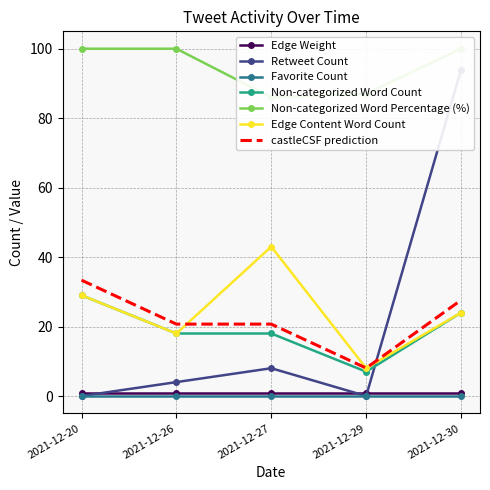

The Non-categorized Word Count series shows 10.5 at 2021-12-29. True or false?

False